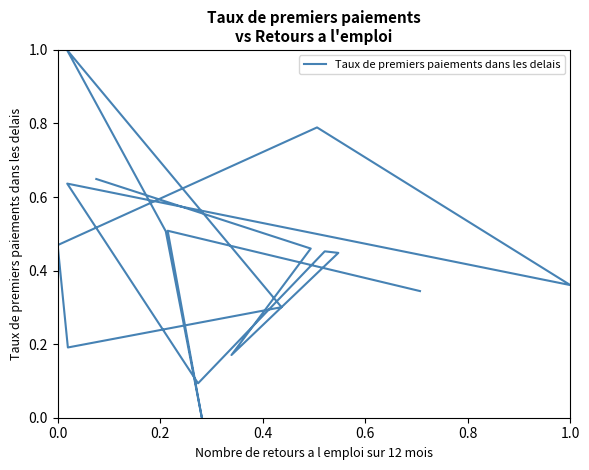

Does the chart have visible grid lines?

No